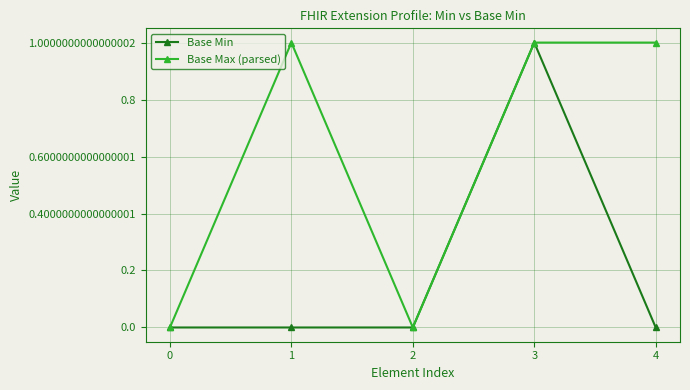

How many Base Min values are between 0 and 1?

5